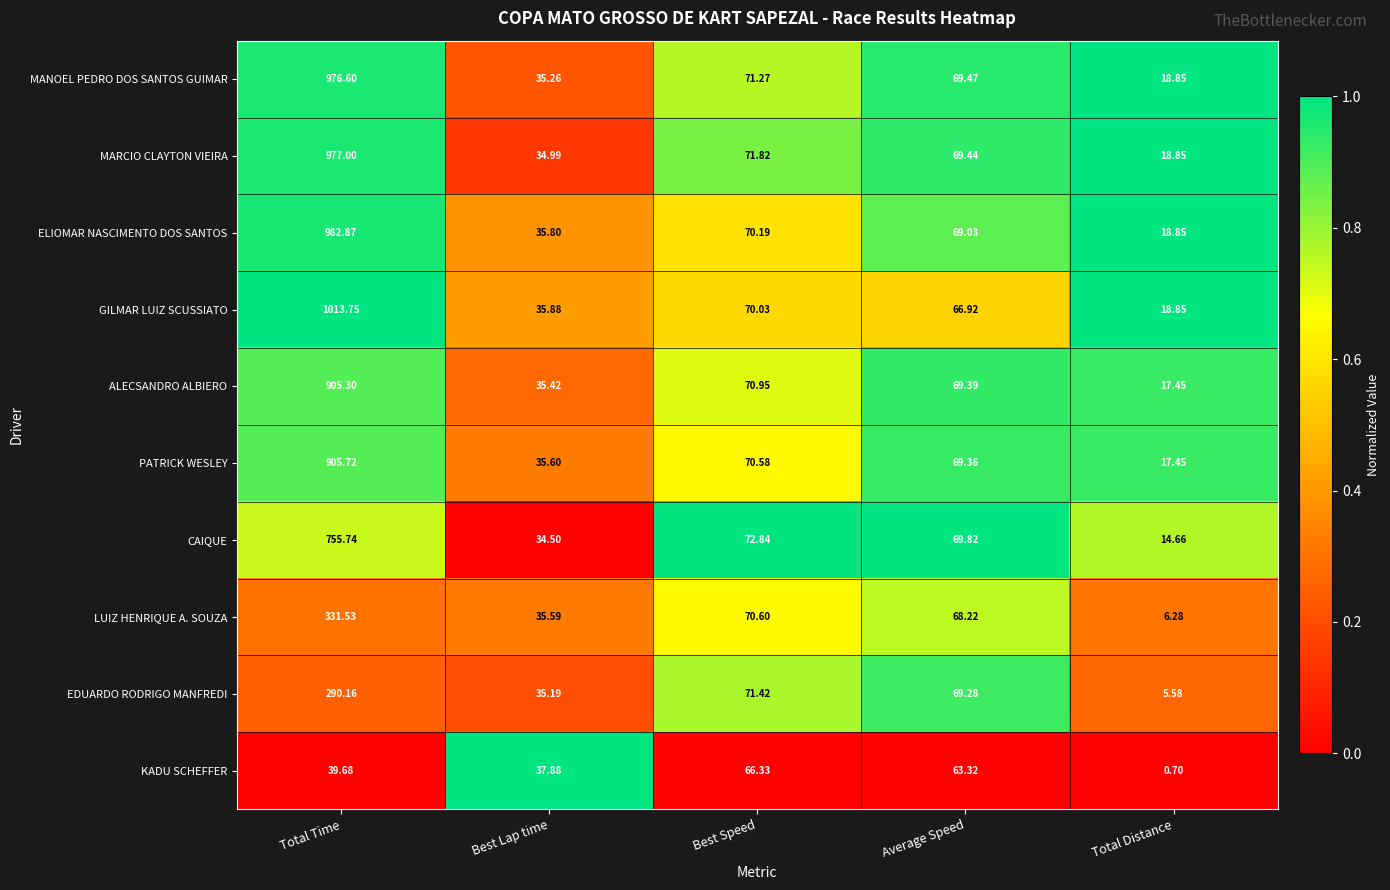

Which series has the largest total across all categories?

GILMAR LUIZ SCUSSIATO